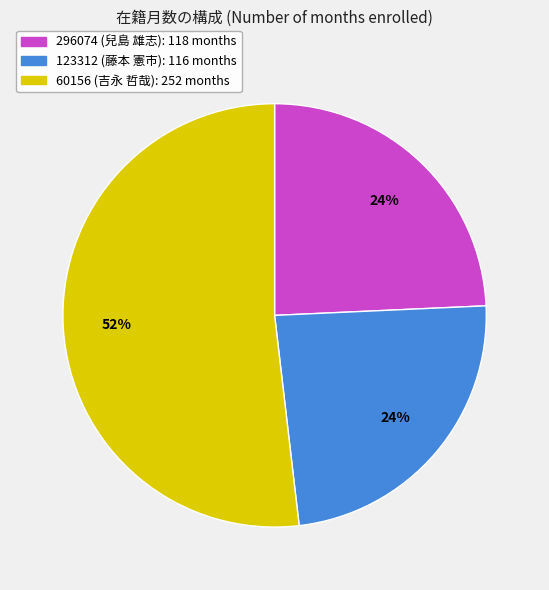

To the nearest percent, what percentage of the pie is 60156 (吉永 哲哉)?

52%